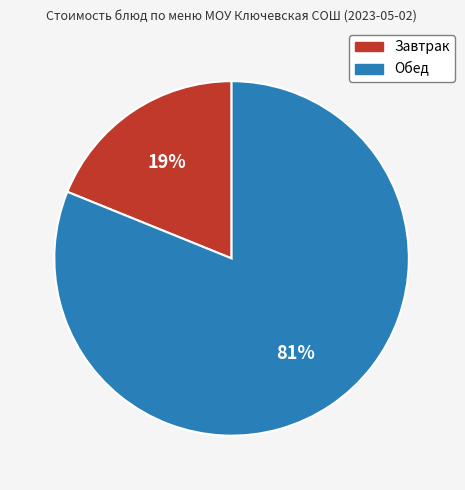

To the nearest percent, what is the average slice percentage?

50%